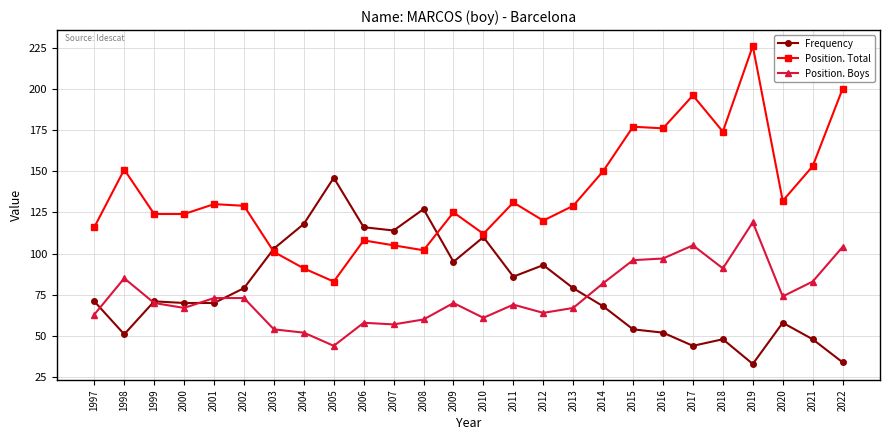

True or false: Position. Boys and Position. Total cross at least once.

False